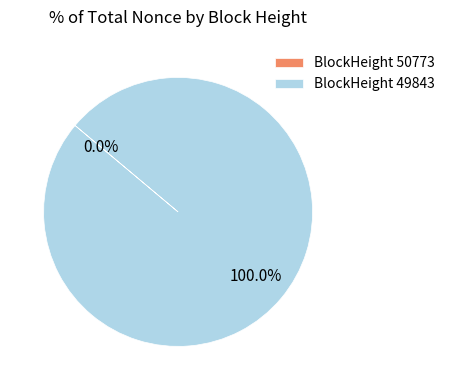

What percentage do 50773 and 49843 together represent?

100.0%